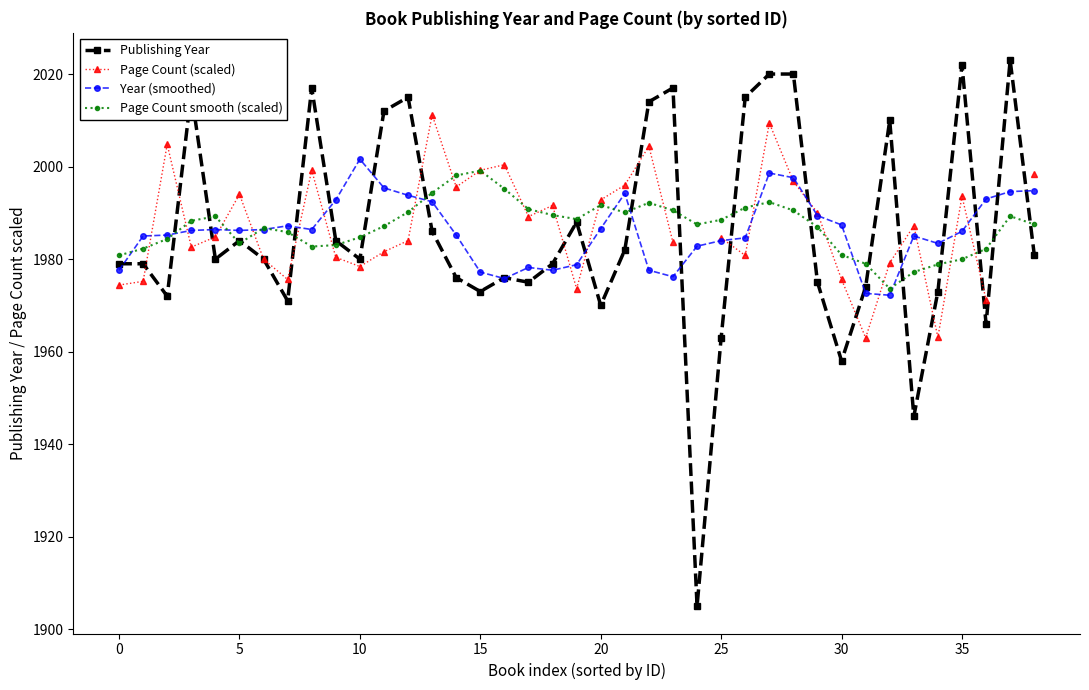

True or false: Page Count smooth (scaled) has more than 0 interior local peaks.

True